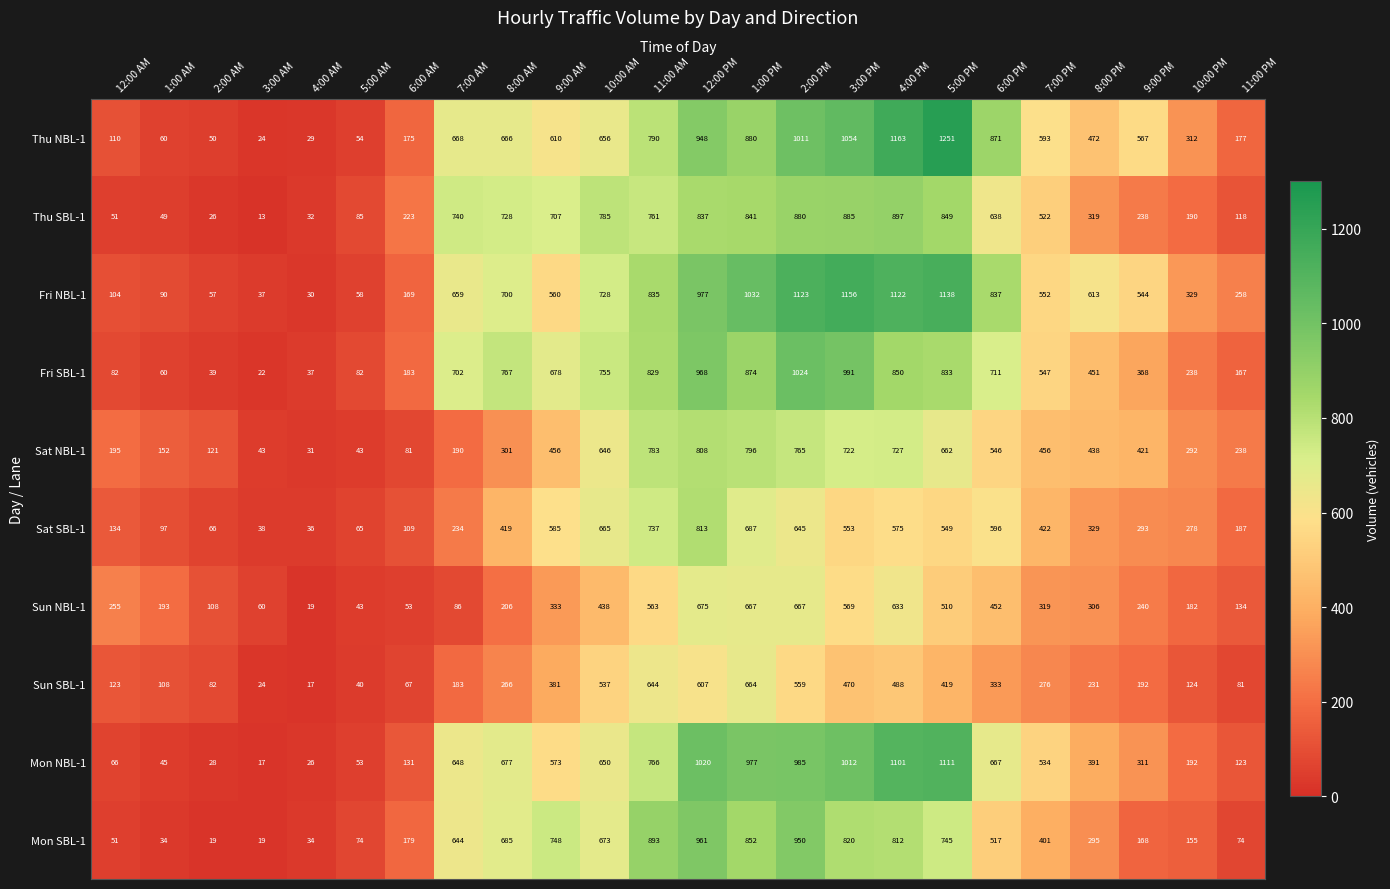

True or false: Fri NBL-1 has a value of 329 at 10:00 PM.

True